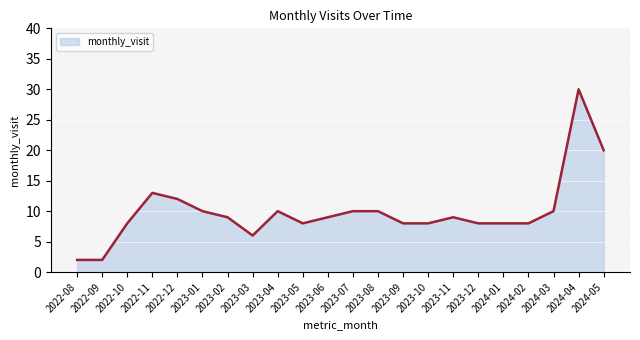

What position from the left is 2022-10?

3